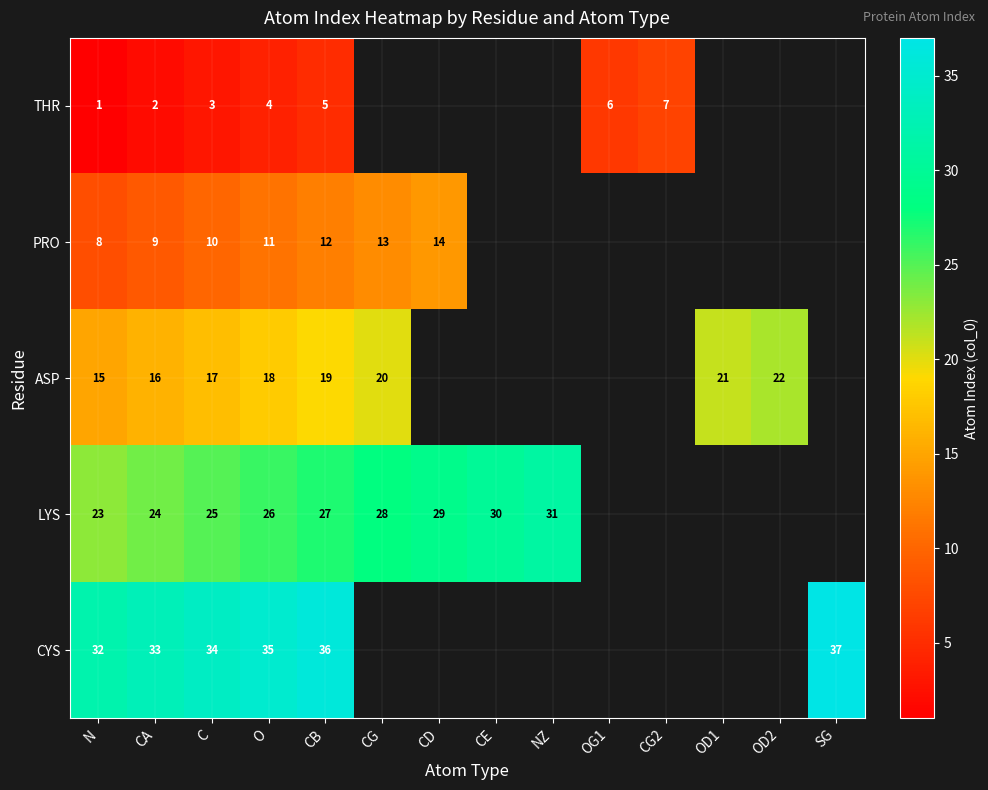

Rank the series at C from lowest to highest value.

THR, PRO, ASP, LYS, CYS